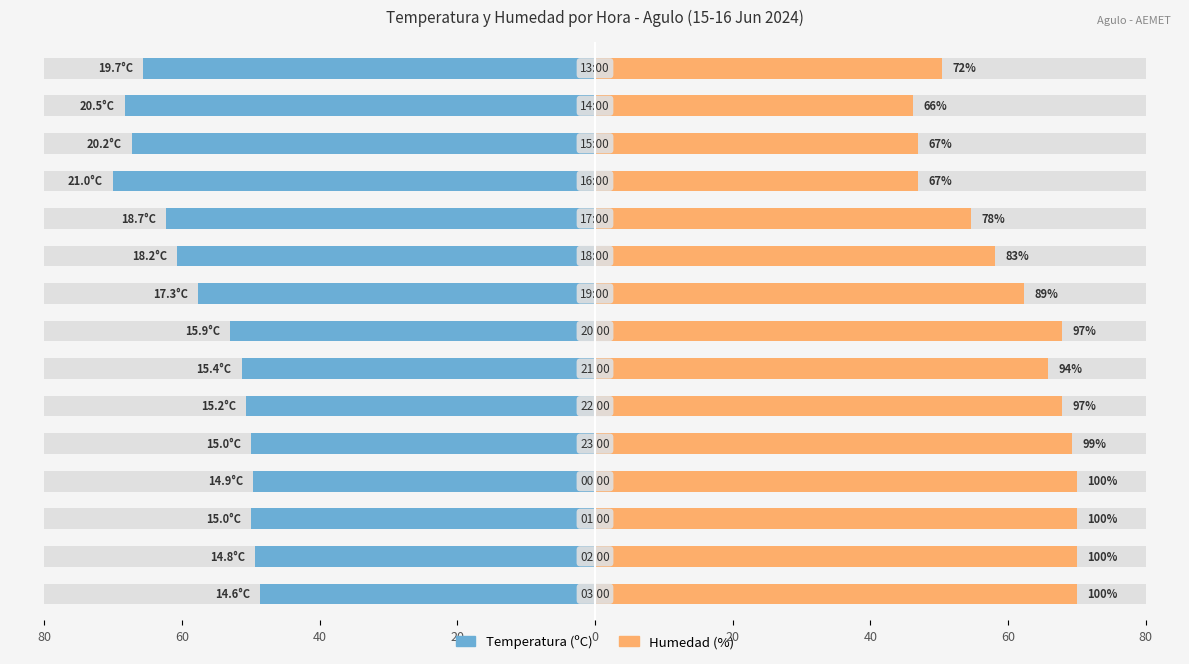

Reading left to right, what are all the values shown in this chart?

Temperatura (ºC): -48.7	-49.3	-50.0	-49.7	-50.0	-50.7	-51.3	-53.0	-57.7	-60.7	-62.3	-70.0	-67.3	-68.3	-65.7
Humedad (%): 70.0	70.0	70.0	70.0	69.3	67.9	65.8	67.9	62.3	58.1	54.6	46.9	46.9	46.2	50.4